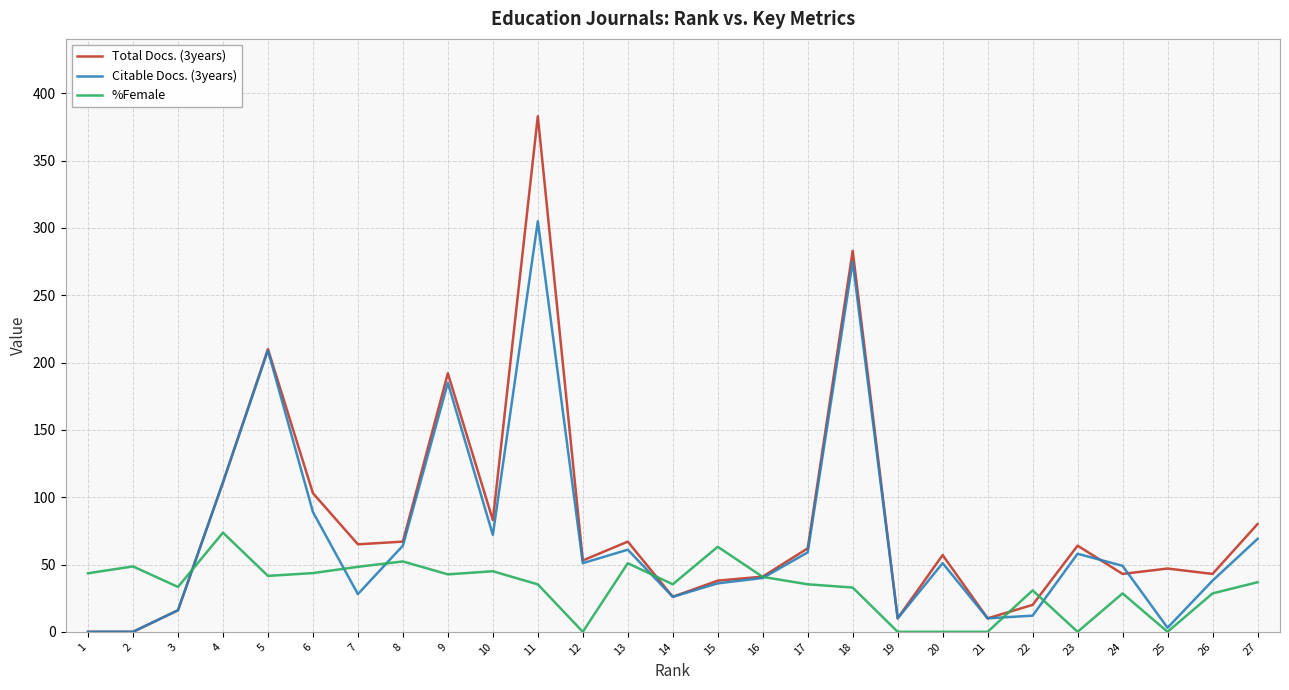

How many intersections are there between Total Docs. (3years) and %Female?

5